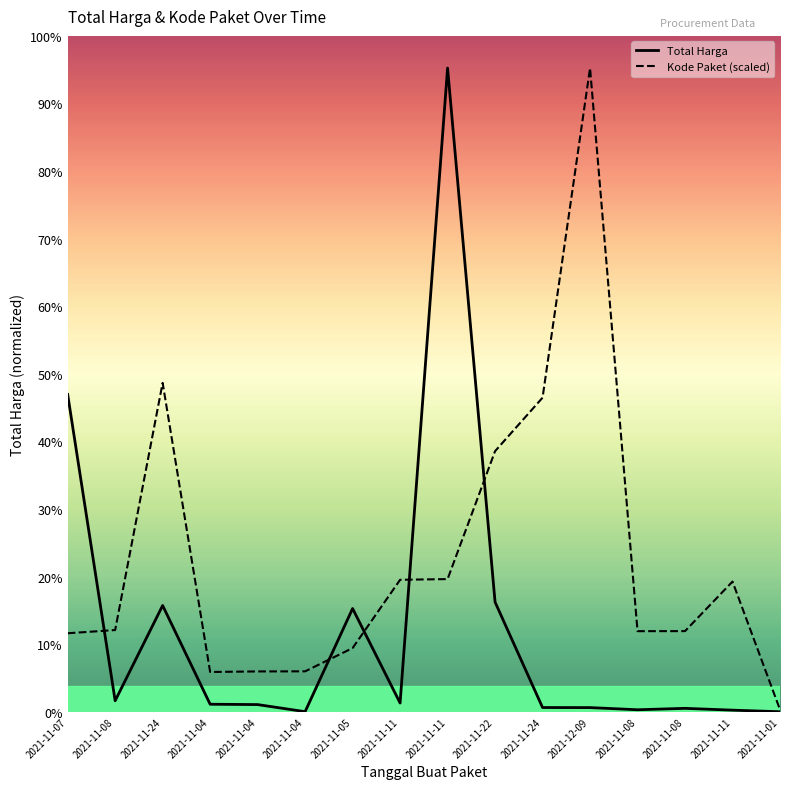

At which category does Total Harga reach its first local valley?

2021-11-08